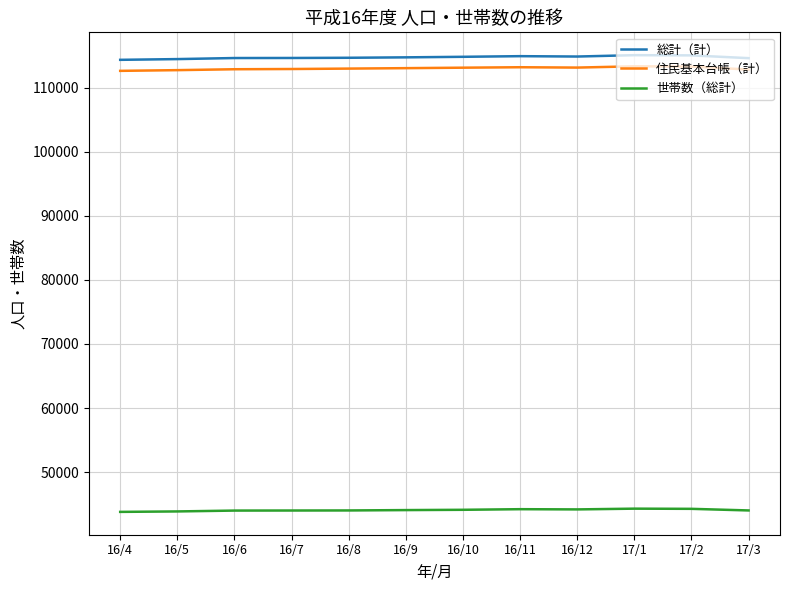

How many categories are shown in the chart?

12